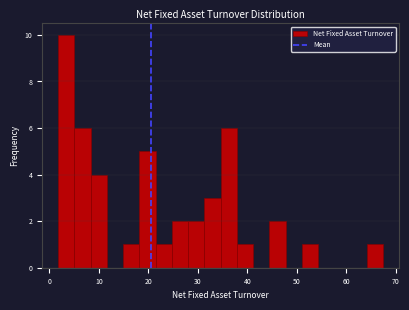

Around what value on the x-axis is the tallest bar? Give the approximate position of its centre, as read against the axis.

3